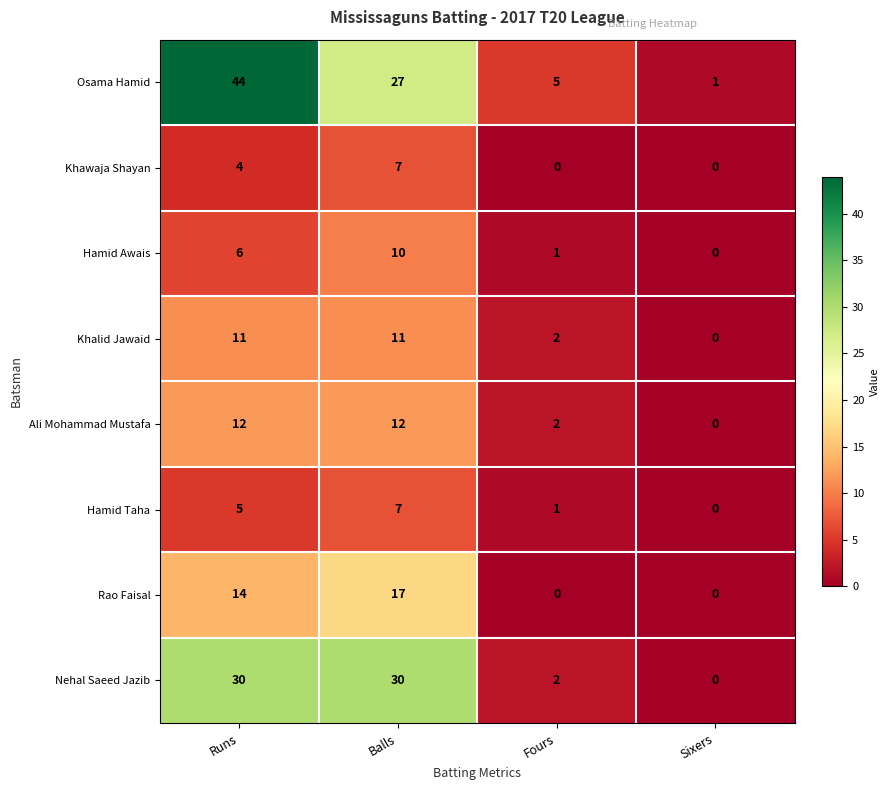

At which category is the sum across all series the highest?

Runs